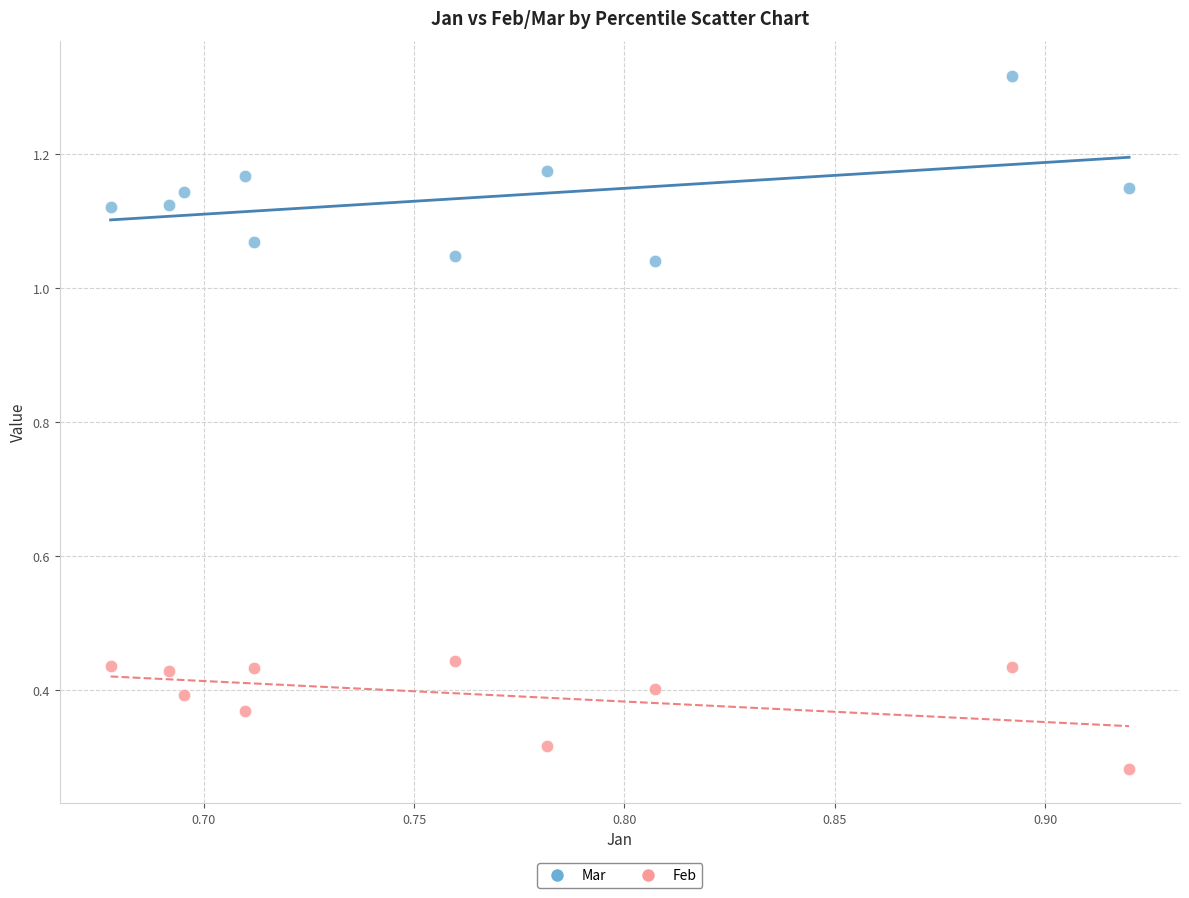

Count the number of points in this scatter plot.

20